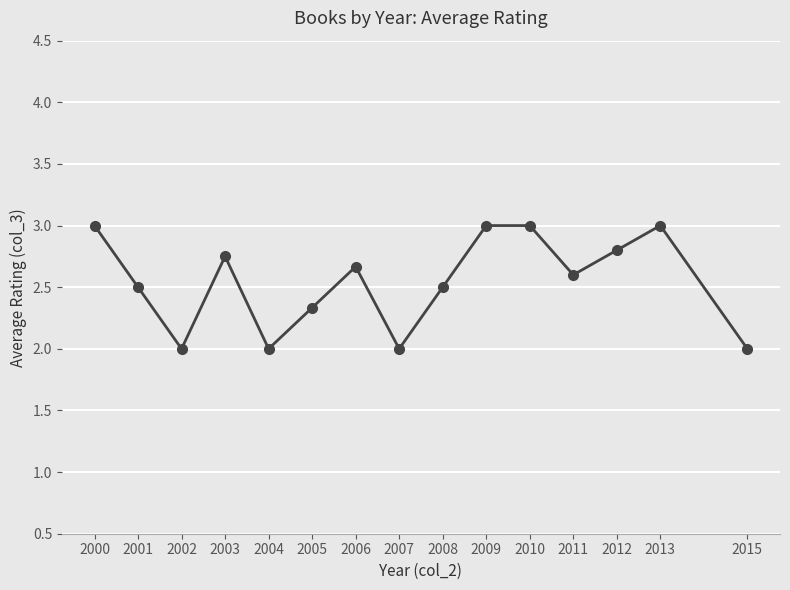

Count the values in the range 2 to 3.

15